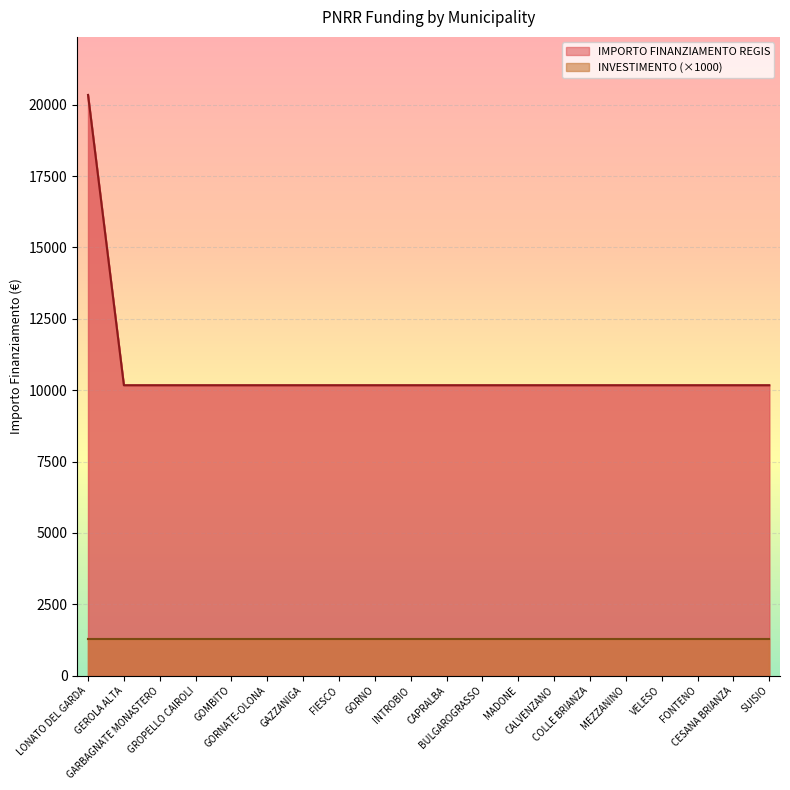

What is the label of the 2nd point from the right?

CESANA BRIANZA